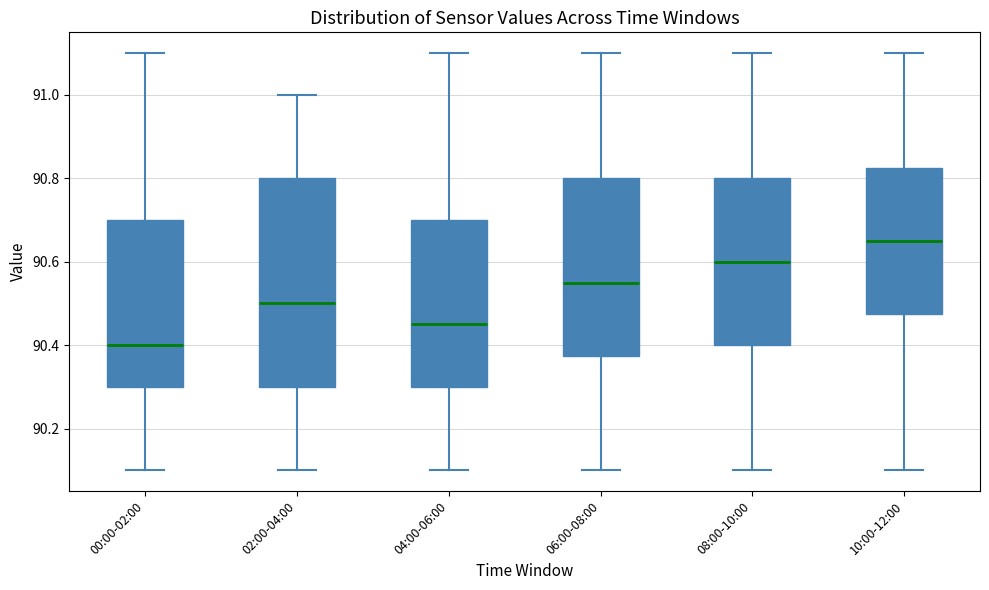

Reading left to right, transcribe this box plot: for each box, give where its median line is, the range the box spans, and where its two whiskers end, as read against the y-axis. The values are not printed on the chart, so give them approximately, as read against the axis.

00:00-02:00: median 90.40, box 90.30 to 90.70, whiskers 90.10 to 91.10
02:00-04:00: median 90.50, box 90.30 to 90.80, whiskers 90.10 to 91.00
04:00-06:00: median 90.46, box 90.30 to 90.70, whiskers 90.10 to 91.10
06:00-08:00: median 90.56, box 90.38 to 90.80, whiskers 90.10 to 91.10
08:00-10:00: median 90.60, box 90.40 to 90.80, whiskers 90.10 to 91.10
10:00-12:00: median 90.66, box 90.48 to 90.82, whiskers 90.10 to 91.10